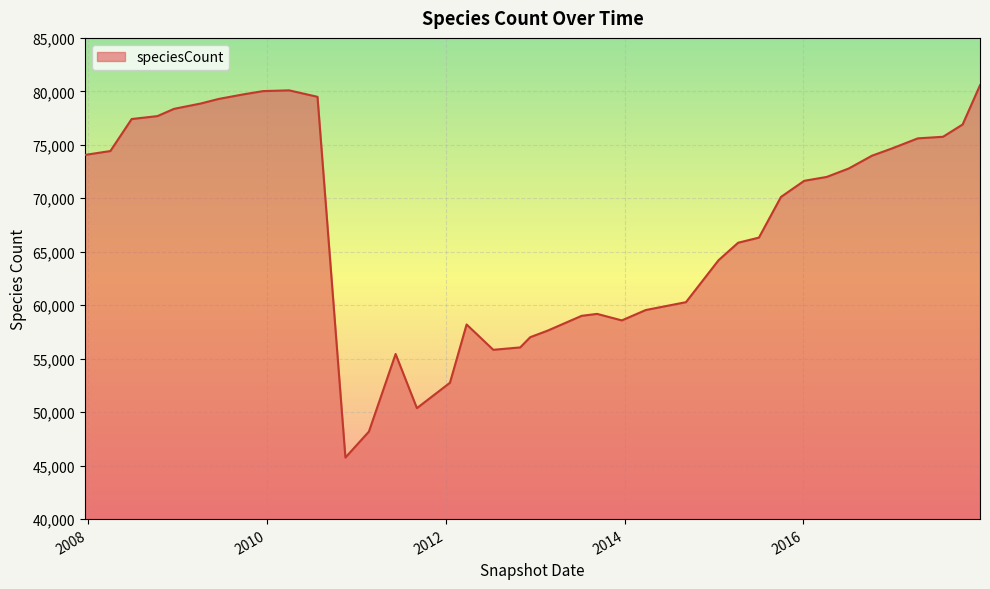

What is the smallest value displayed?

45756